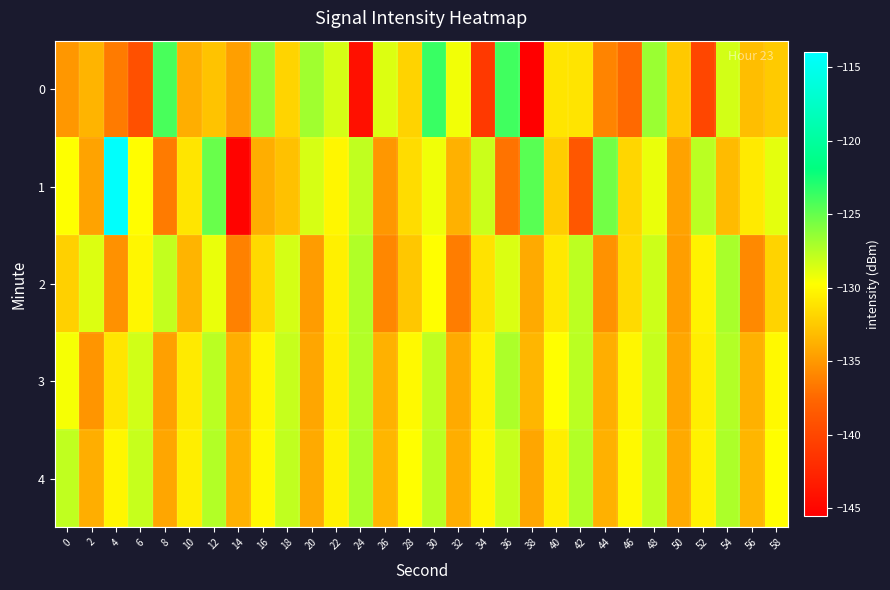

At which category is the sum across all series the highest?

30